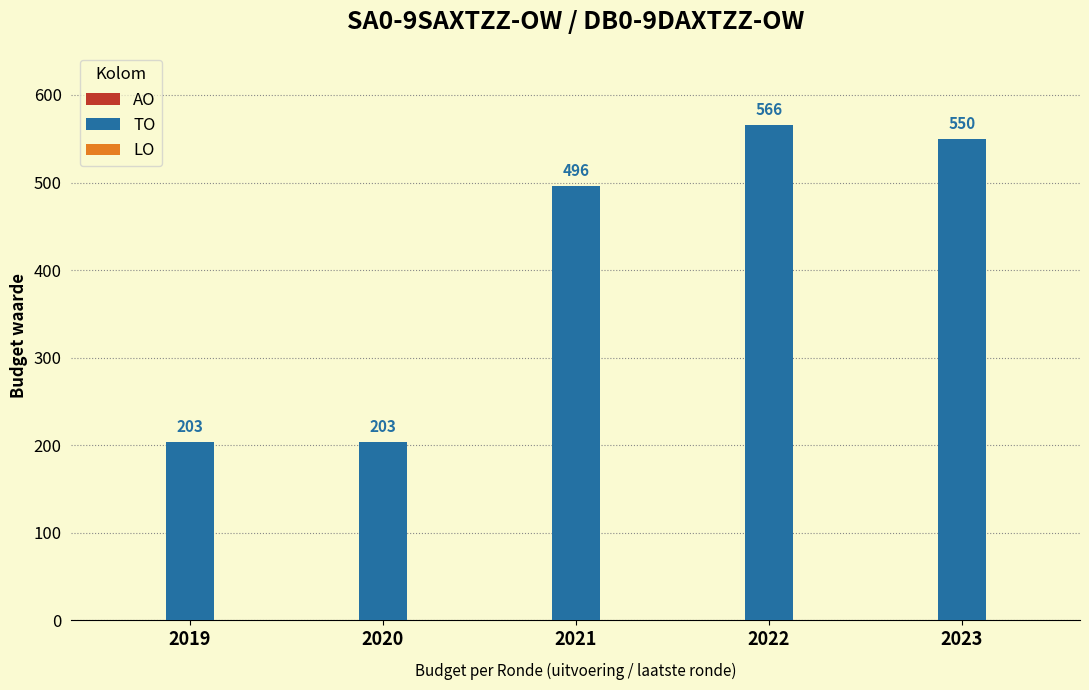

What is the difference between the maximum and minimum values?

363